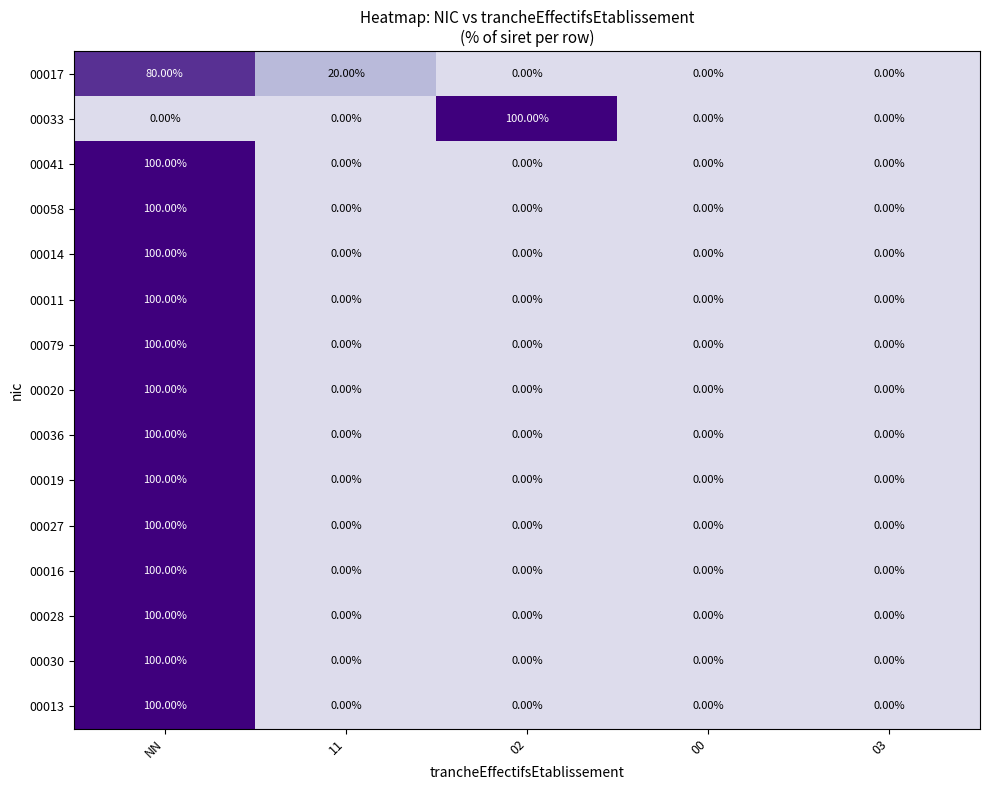

What is the difference between the 00017 values at 11 and 03?

20